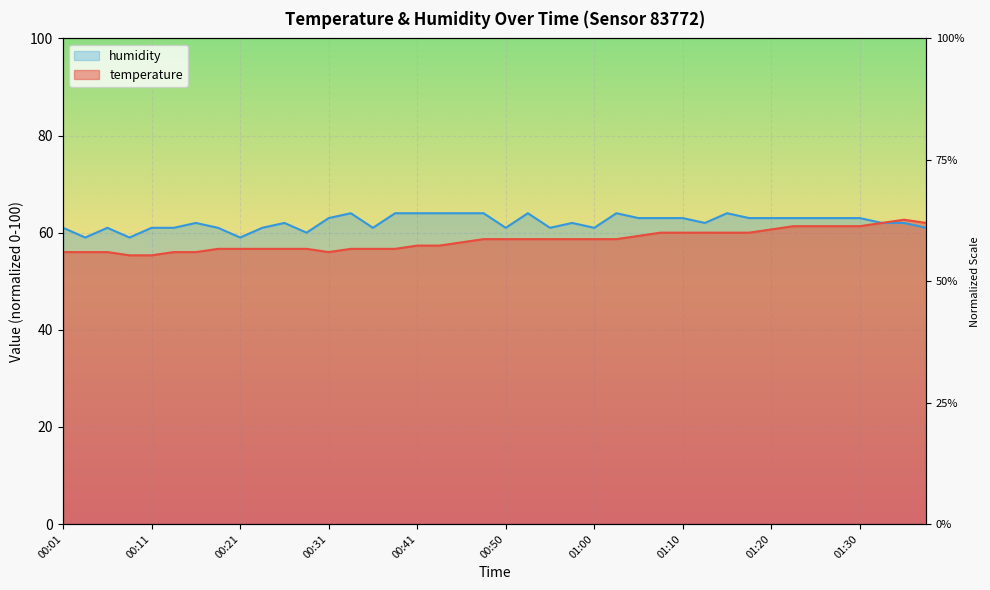

What is the label of the 22nd point from the right?

00:45